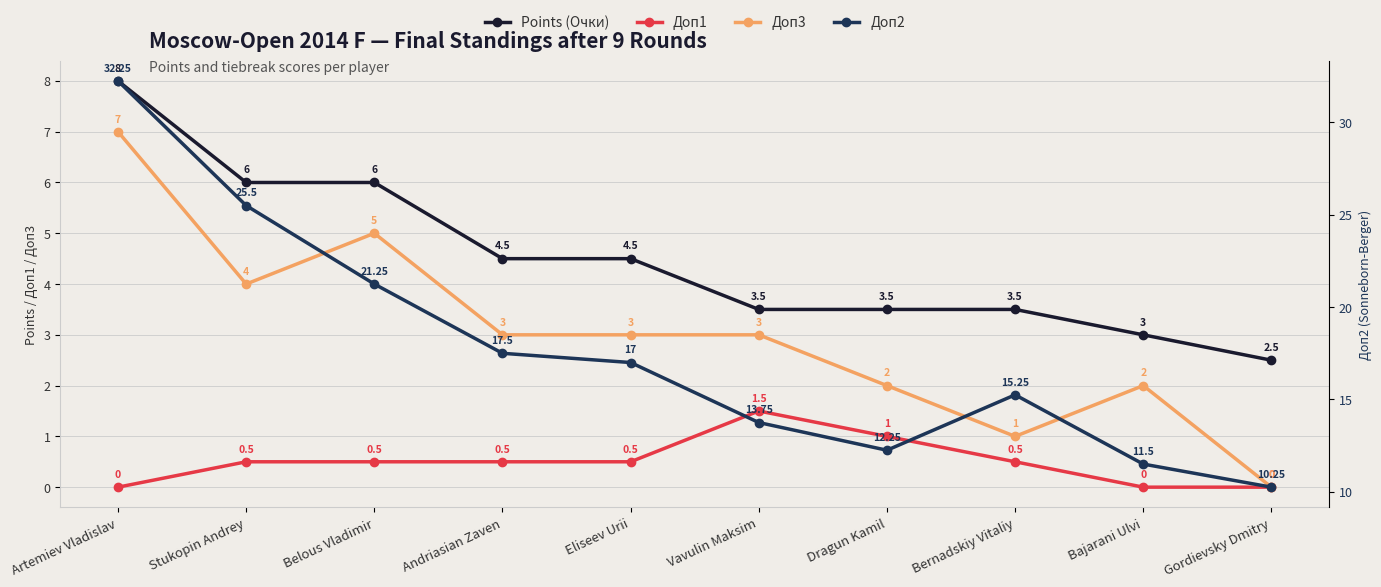

True or false: Доп2 and Доп1 cross at least once.

False